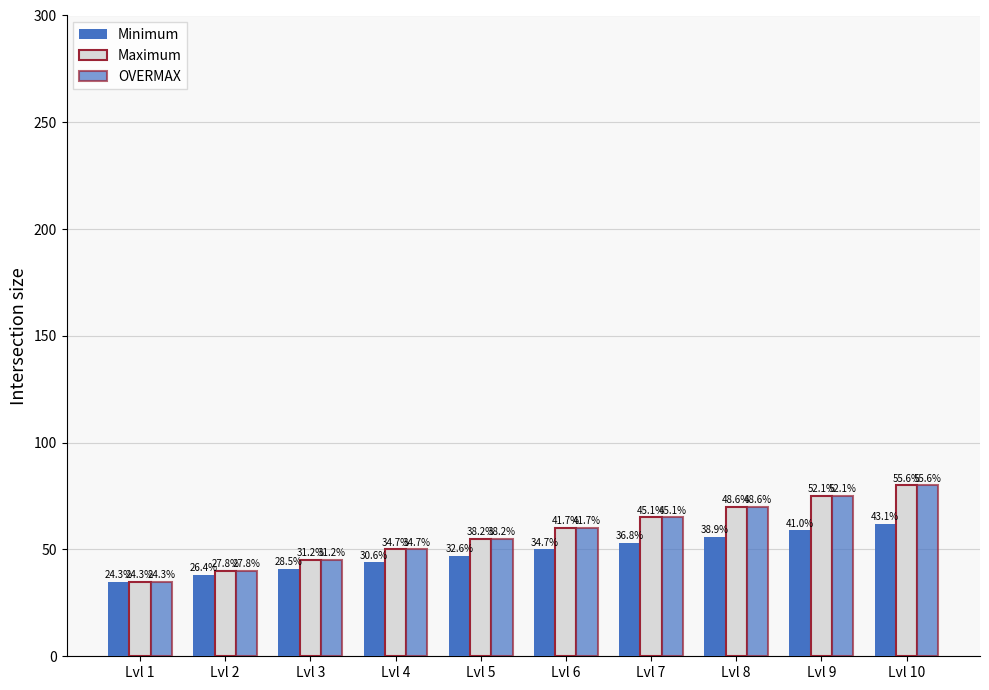

Are the bars grouped side by side (vs. stacked)?

Yes